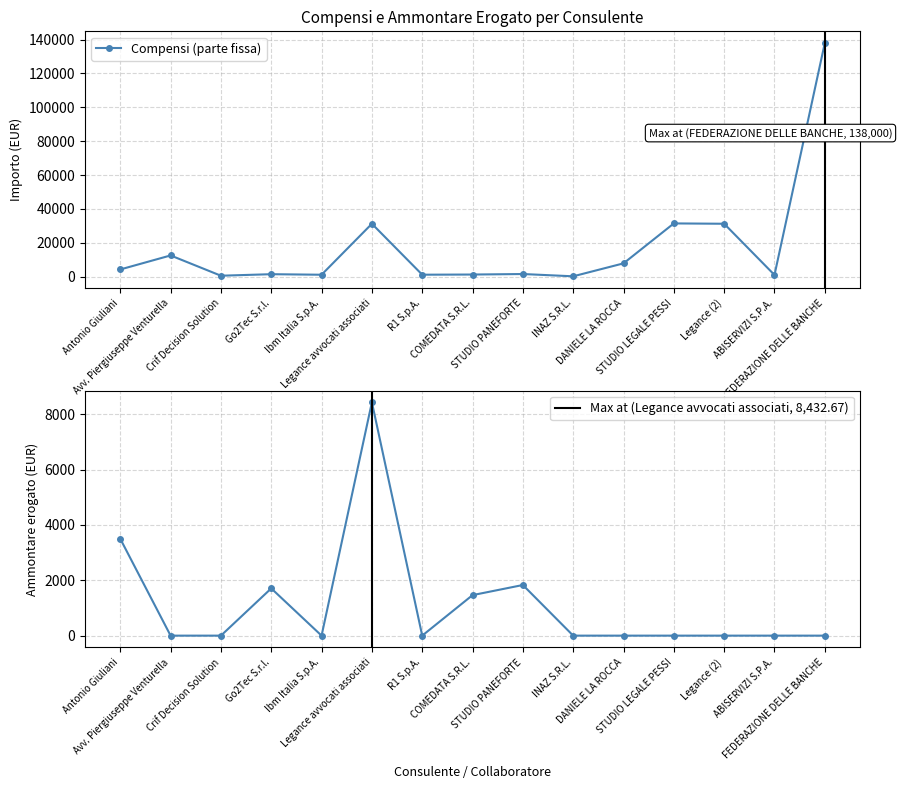

What is the label of the 14th point from the left?

ABISERVIZI S.P.A.